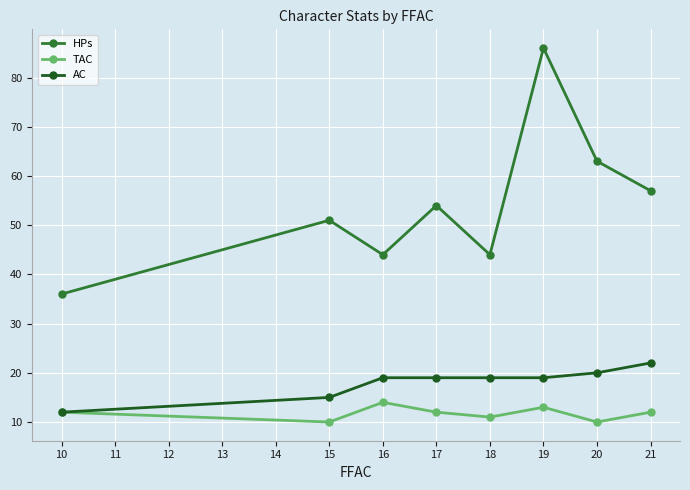

Rank the series by their maximum value, from highest to lowest.

HPs, AC, TAC